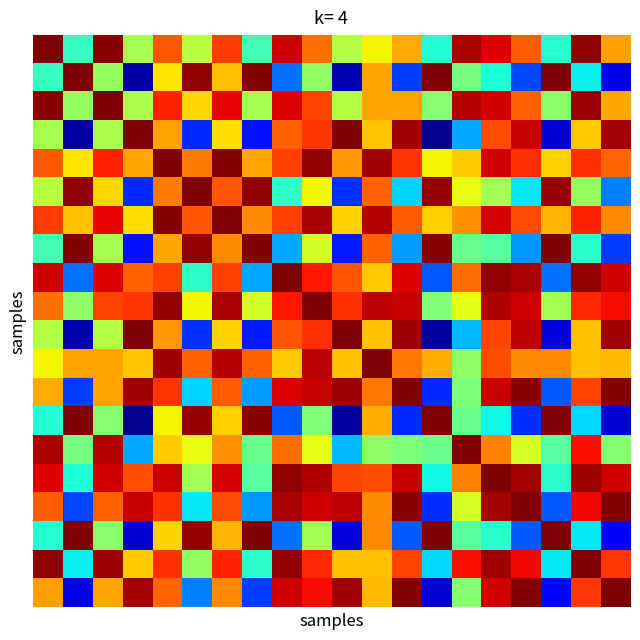

Which category has the lowest value across all series?

13